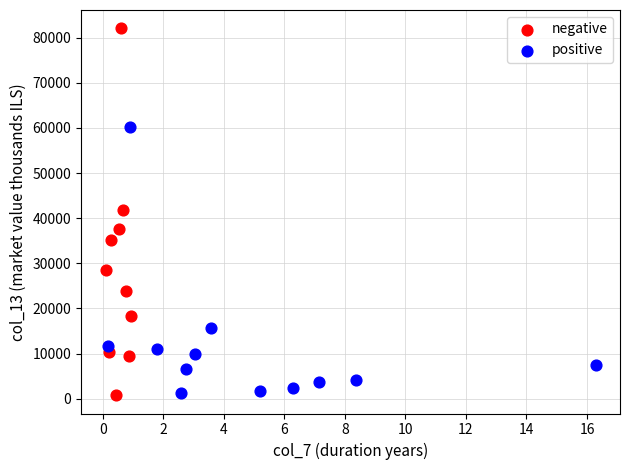

Which series reaches the maximum Y coordinate?

negative